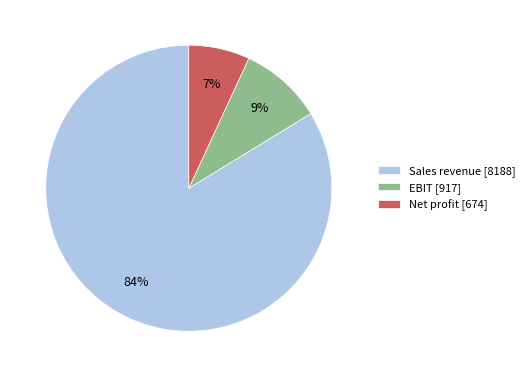

How many segments does this pie chart have?

3